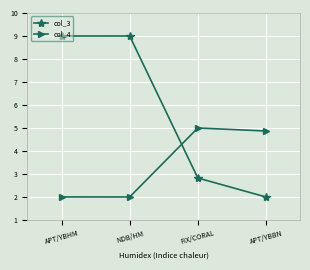

What is the sum of all col_4 values?

13.9